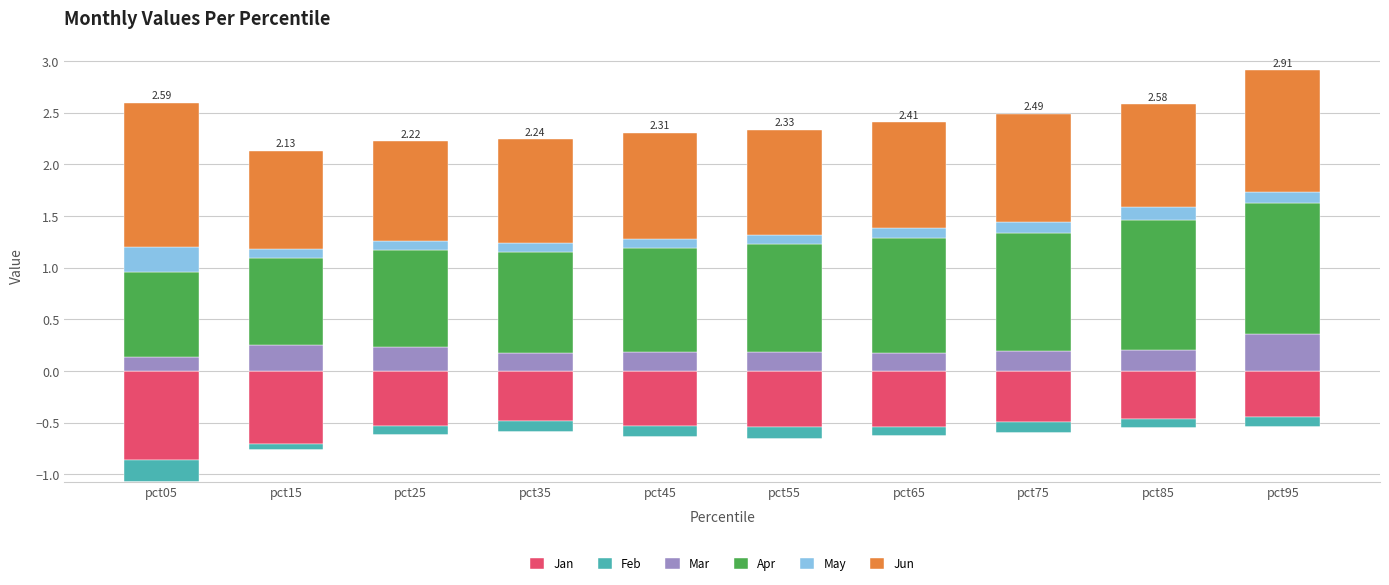

What is the sum of all Mar values?

2.1